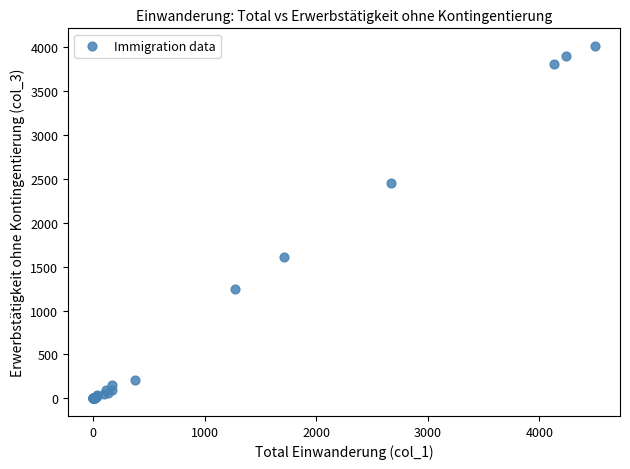

What Y value in the scatter plot is closest to 2008?

1613